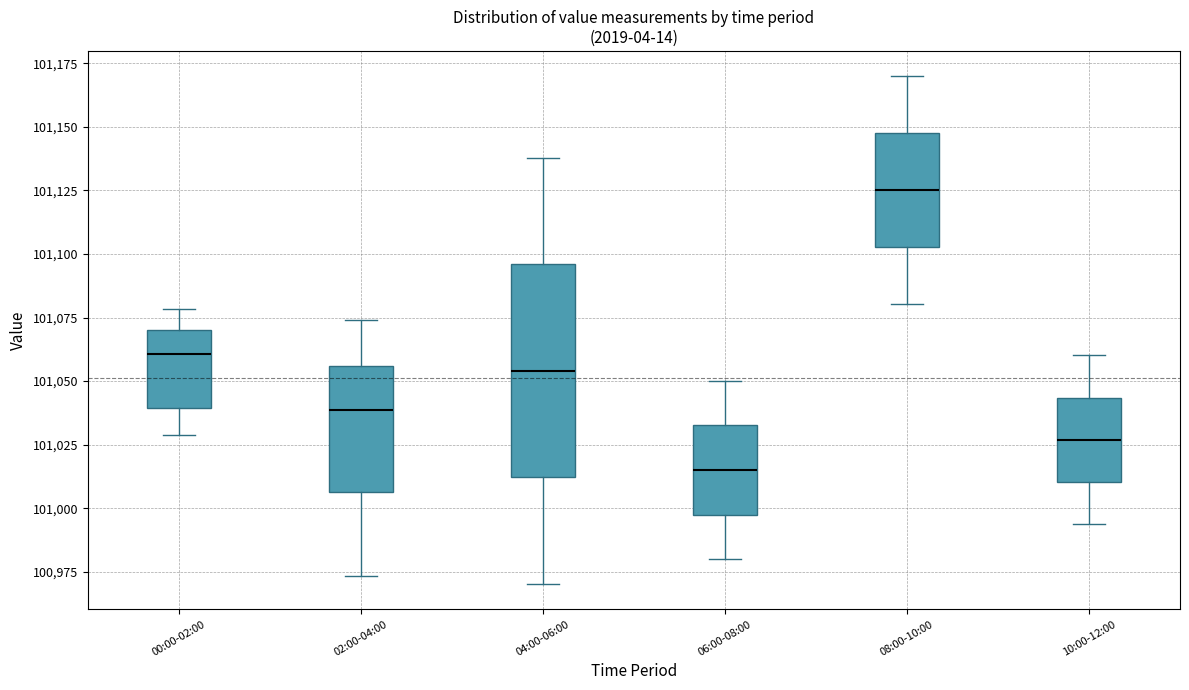

Comparing the boxes themselves (not the whiskers), which one is the tallest?

04:00-06:00